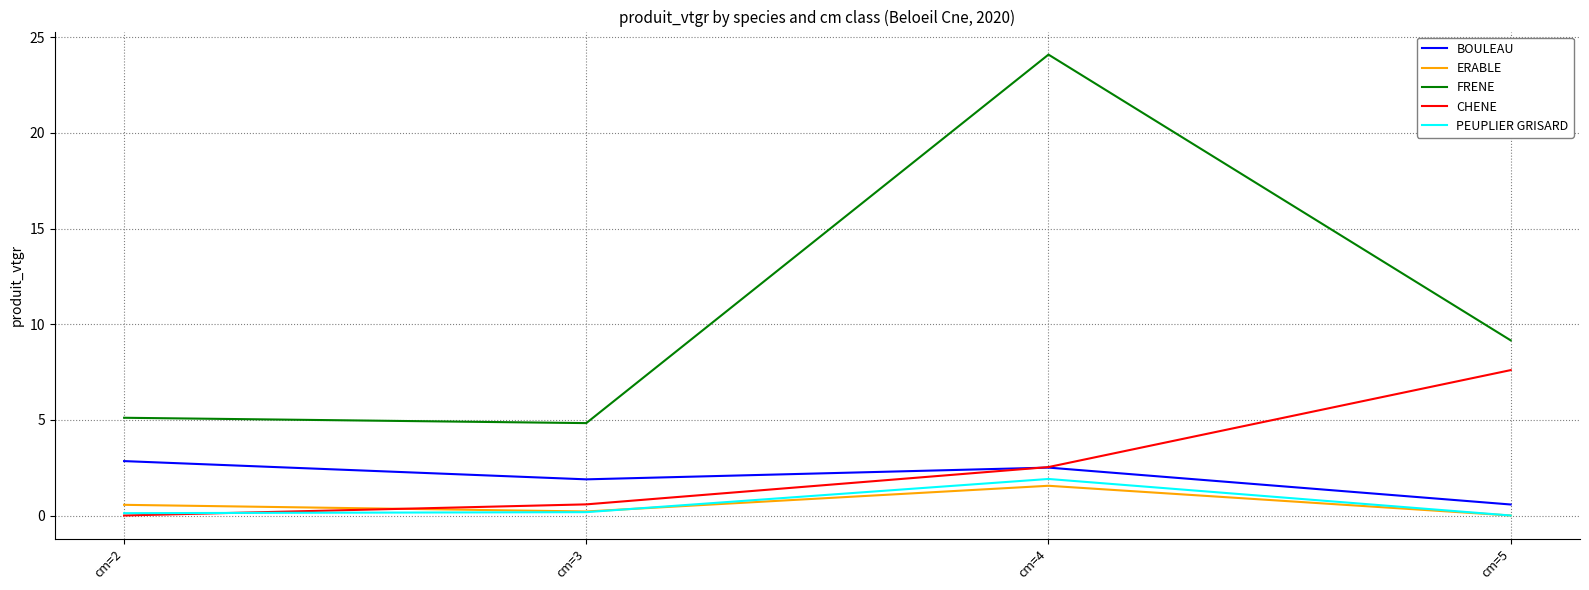

Count the ERABLE values in the range 0 to 1.

3